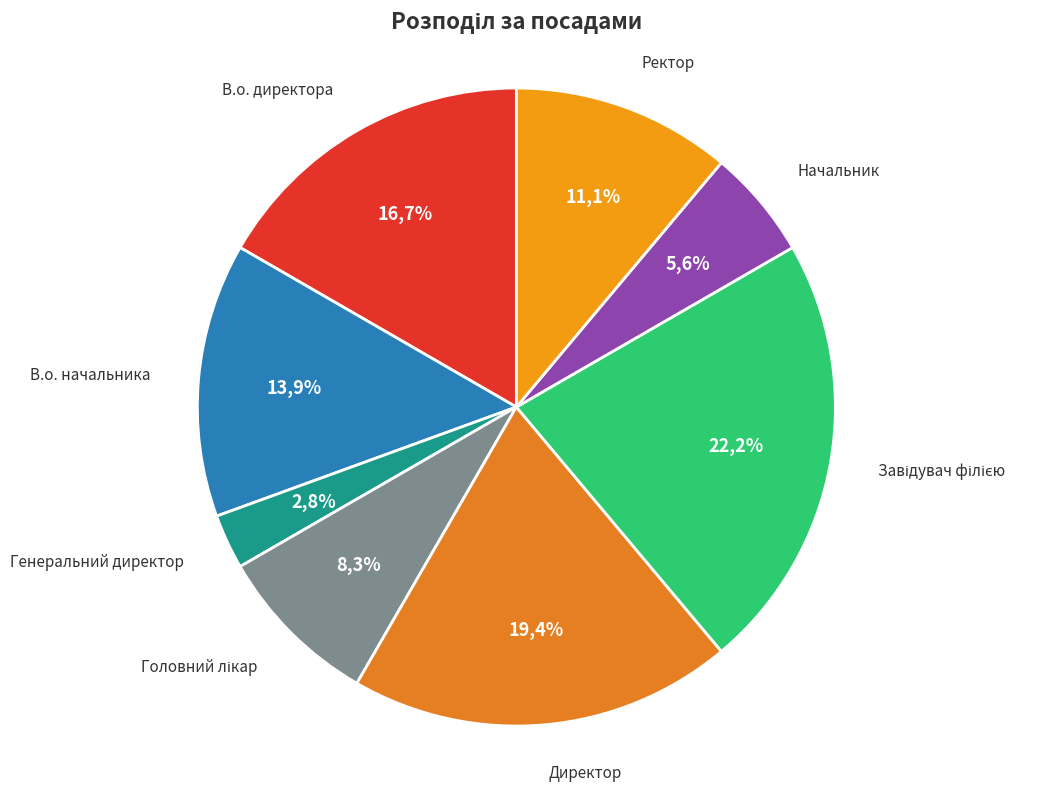

Rank the categories by value from lowest to highest.

Генеральний директор, Начальник, Головний лікар, Ректор, В.о. начальника, В.о. директора, Директор, Завідувач філією